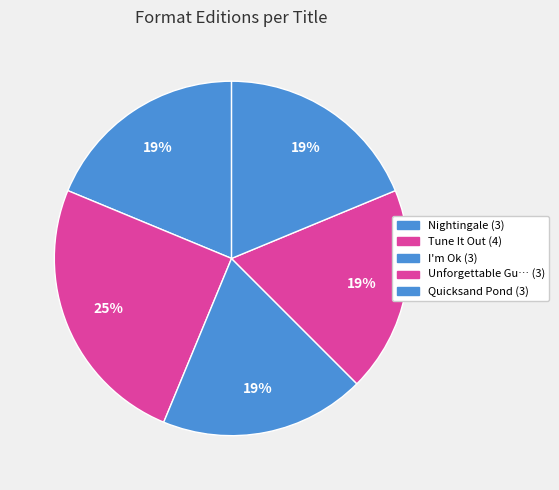

What is the largest slice in the pie chart?

Tune It Out